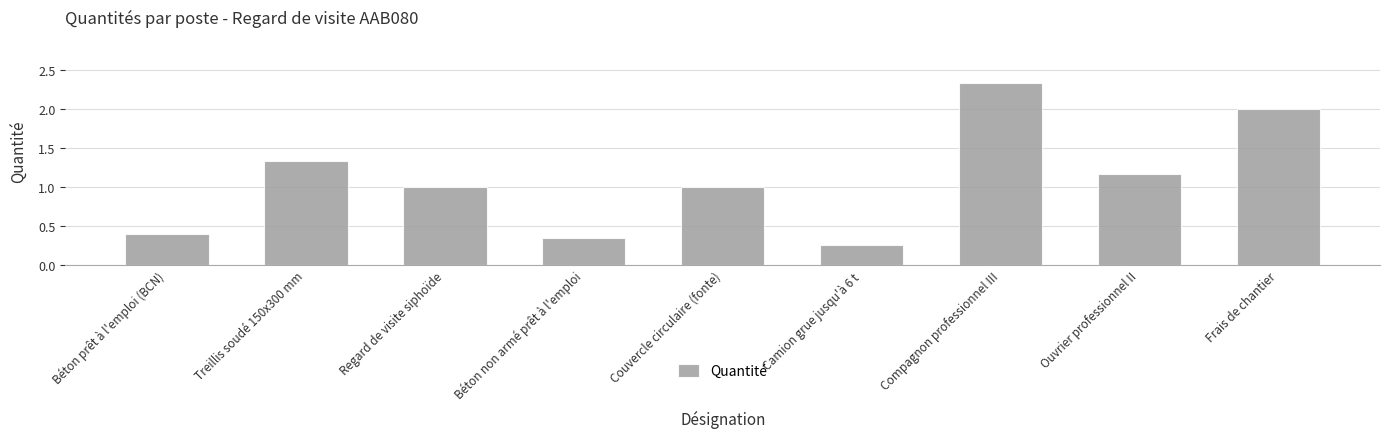

At which category does the chart reach its peak across all series?

Compagnon professionnel III